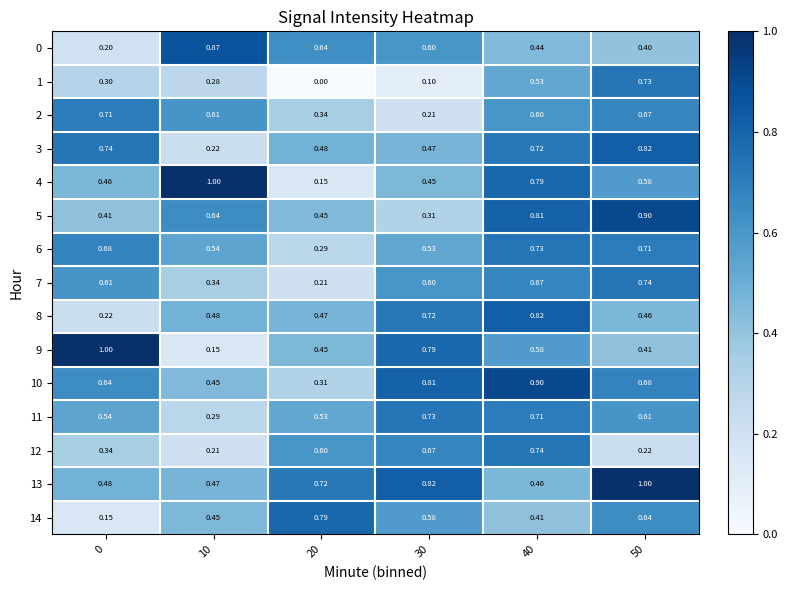

Is the value of 5 at 40 greater than the value of 3 at 40?

Yes